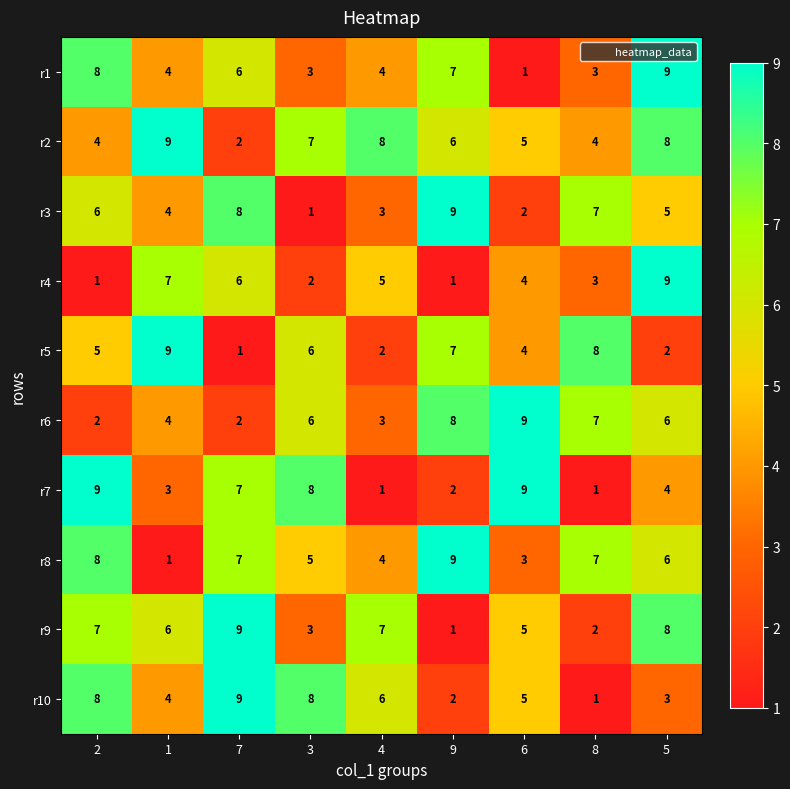

At which category is the sum across all series the highest?

5